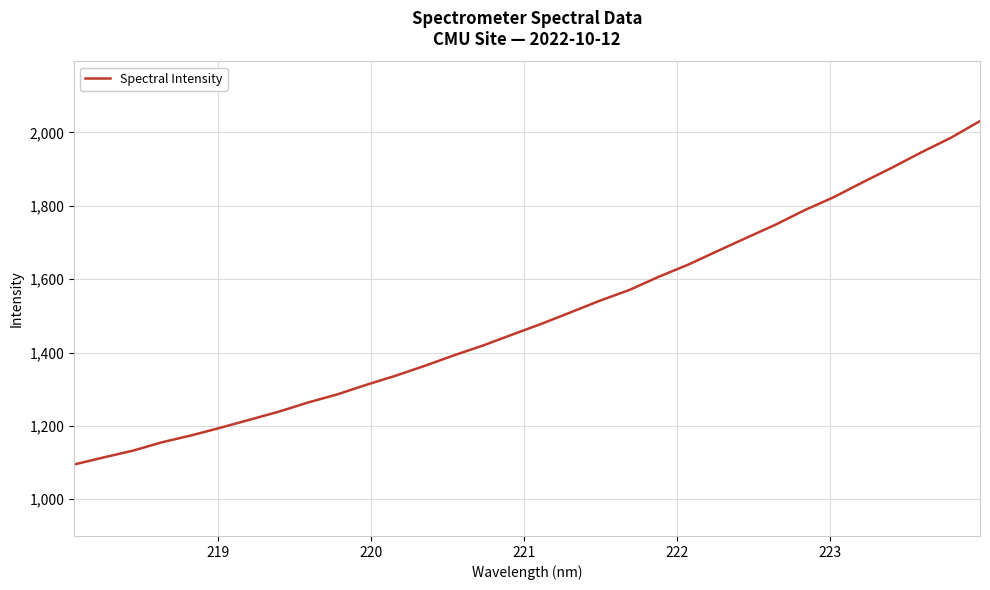

What is the smallest value displayed?

1094.9